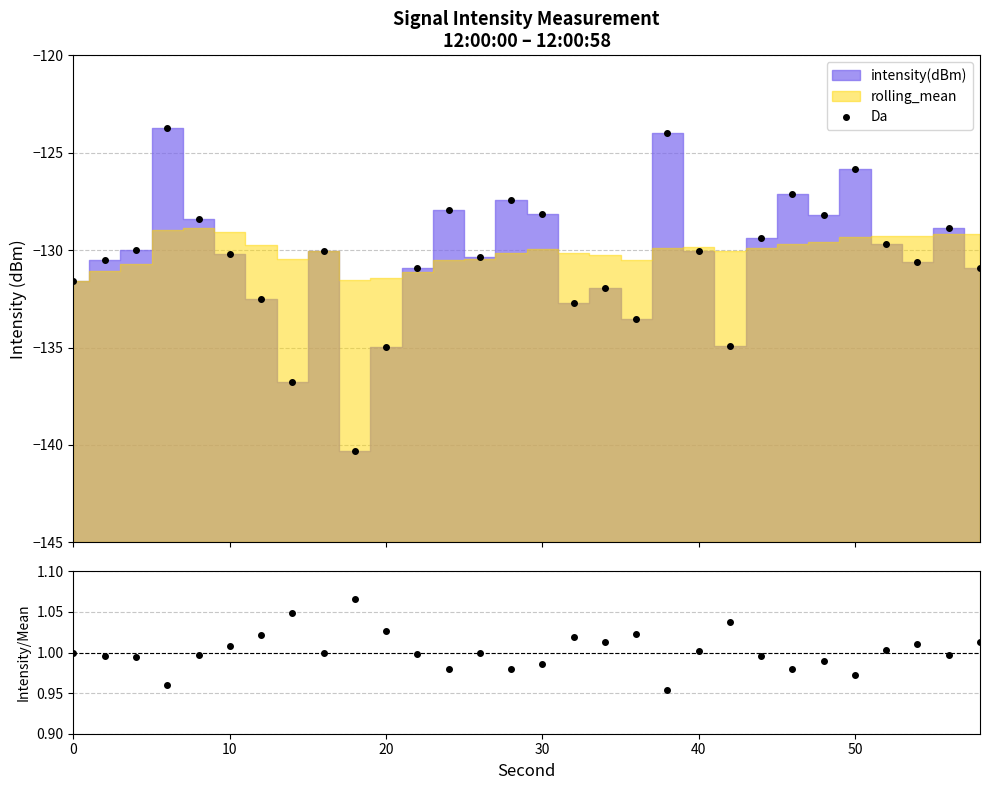

At how many categories does at least one series exceed -18?

30